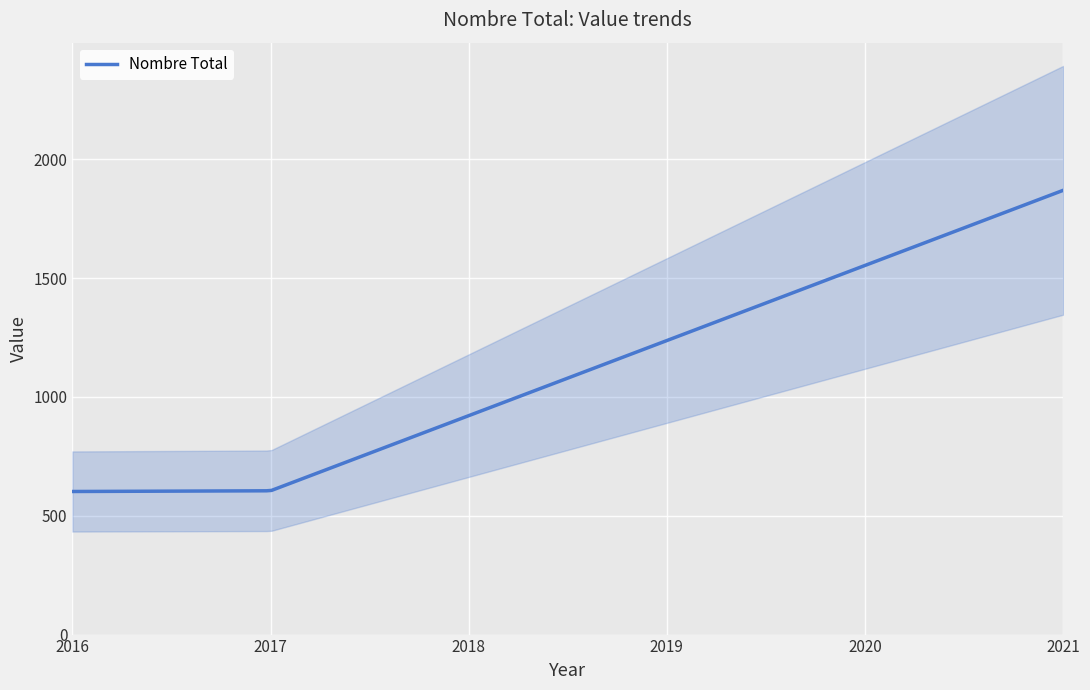

Does the chart display data point markers on the line(s)?

No